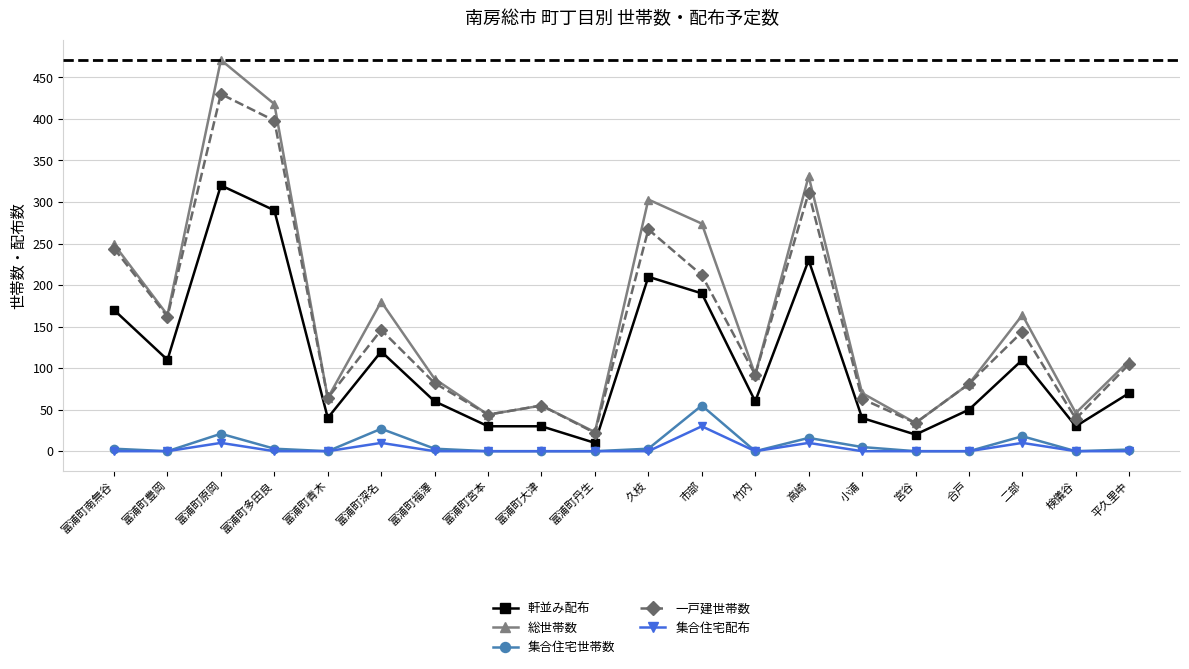

The value of 集合住宅世帯数 at 久枝 is 3. True or false?

True